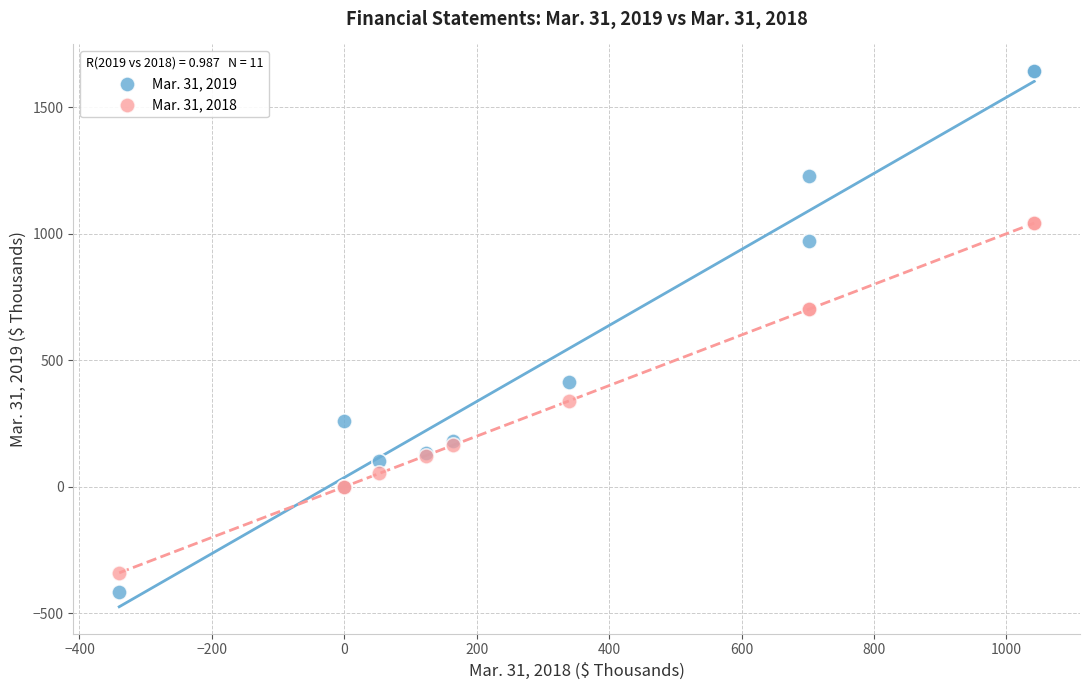

What is the X range (max minus min) for the scatter plot?

1382.0